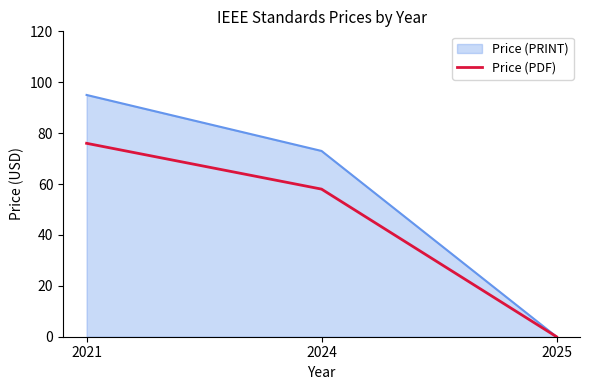

Which series changed the most between 2021 and 2025?

Price (PRINT)